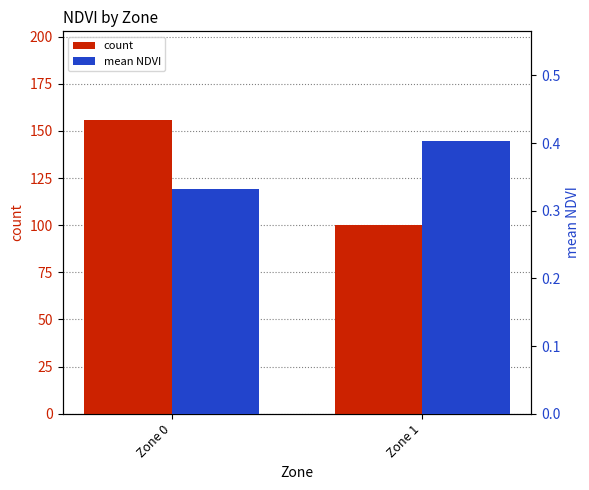

Which label corresponds to the smallest value in the chart?

Zone 0